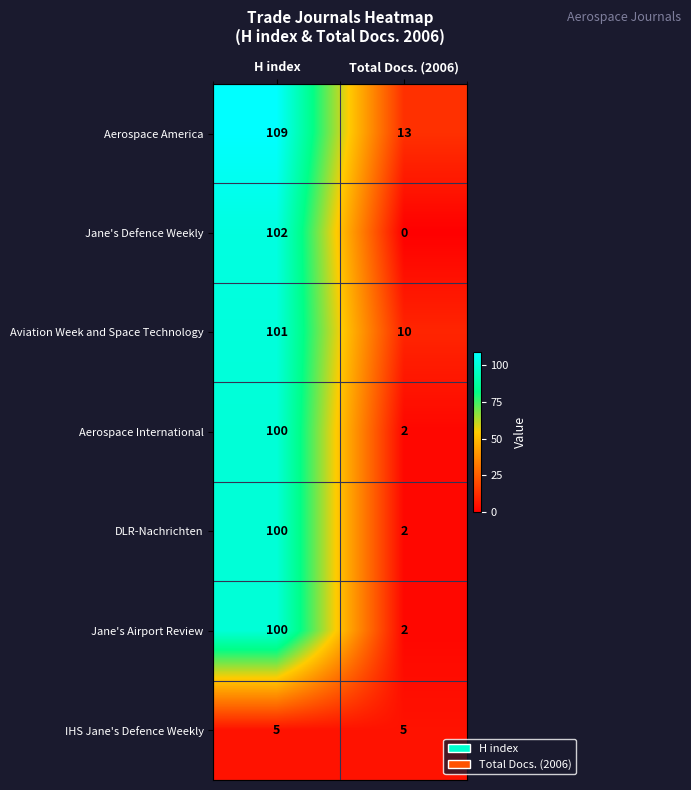

What is the lowest value of the Aerospace America series?

13